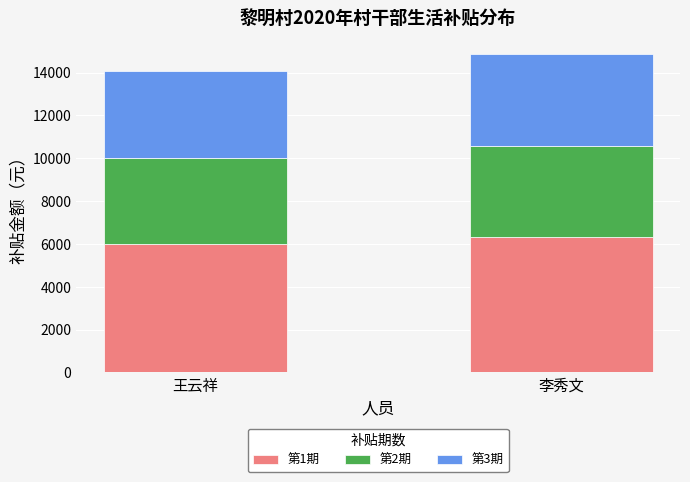

The value of 第1期 at 李秀文 is 6300. True or false?

True